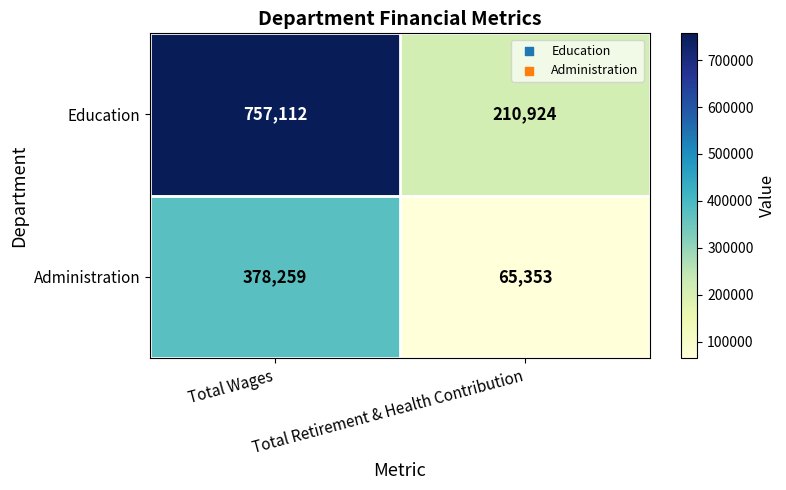

Is it true that Education equals 757112 at Total Wages?

True